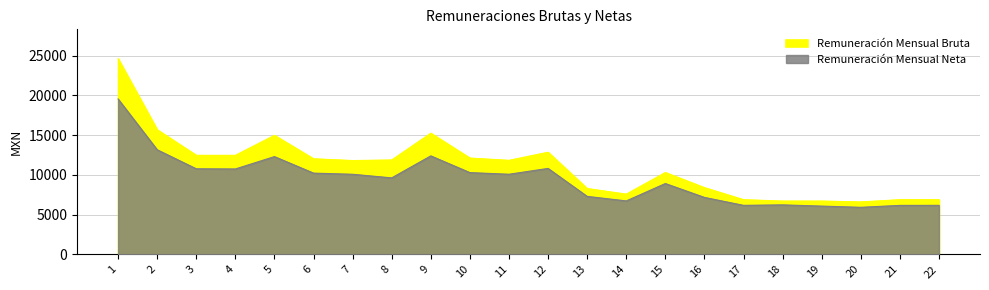

Which category has the lowest value across all series?

20